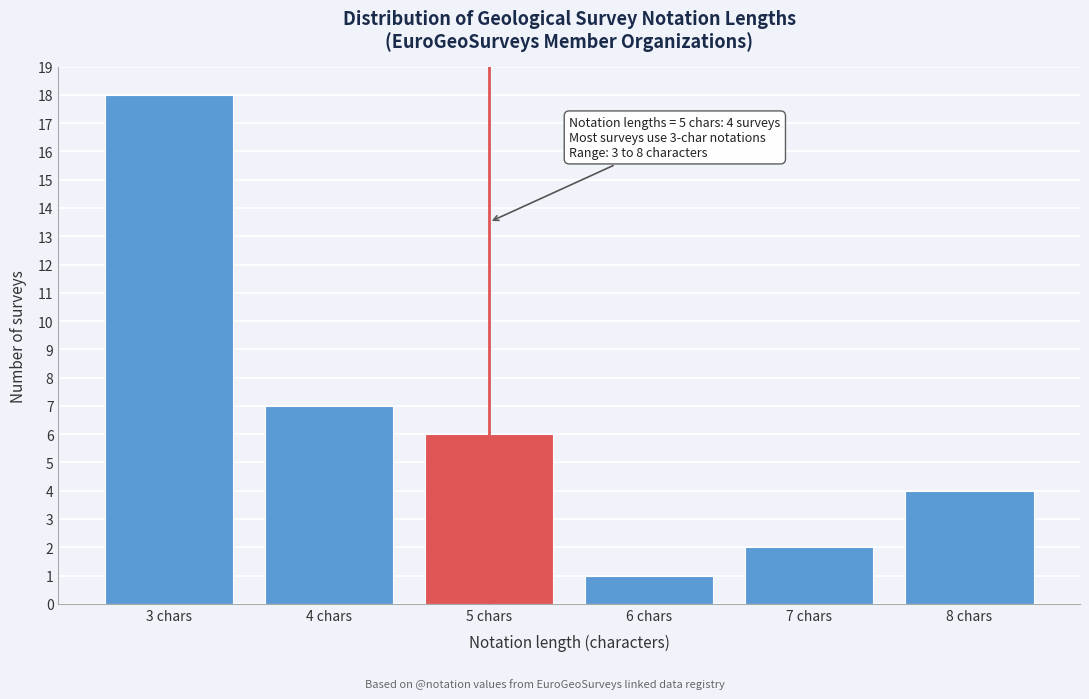

Reading left to right, transcribe all the data shown in this chart.

3 chars=18	4 chars=7	5 chars=6	6 chars=1	7 chars=2	8 chars=4